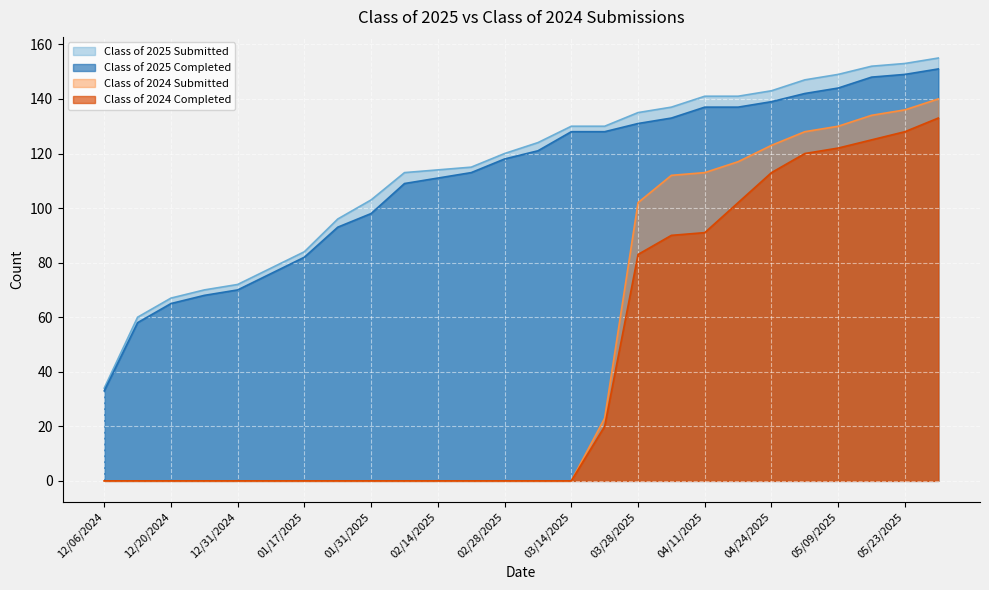

What position from the right is 12/06/2024?

26